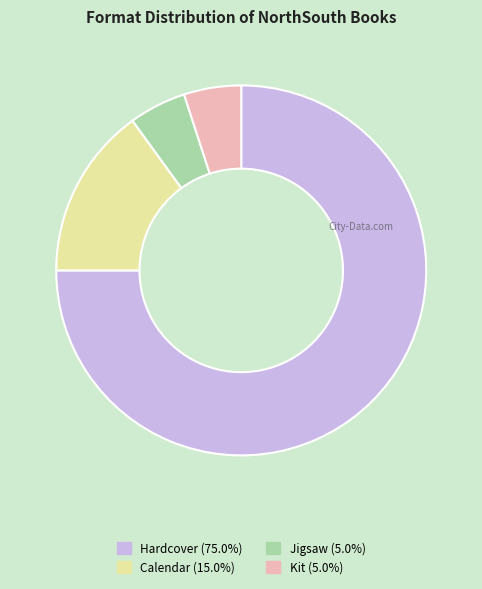

How many segments does this pie chart have?

4